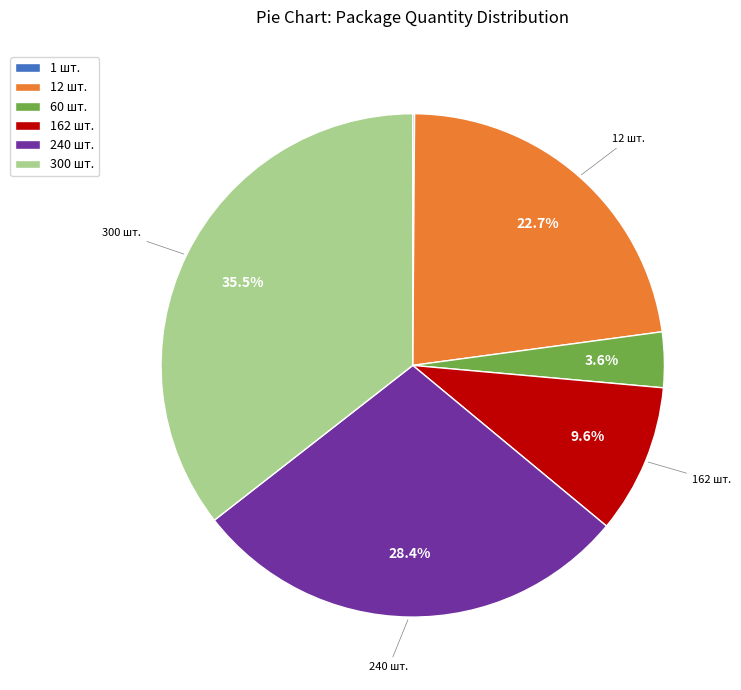

Between 60 шт. and 300 шт., which is larger?

300 шт.